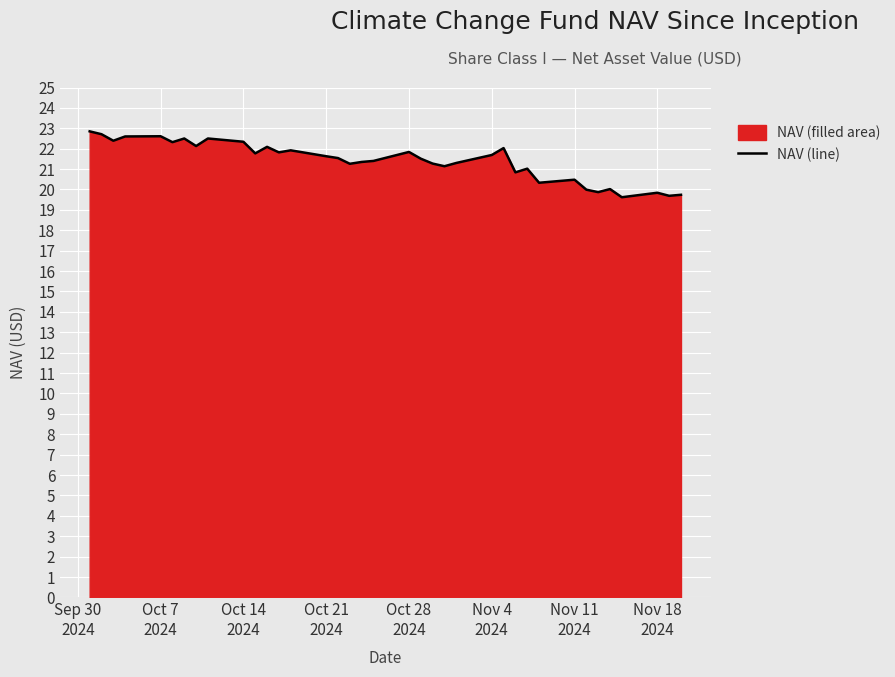

What is the difference between the maximum and minimum values?

3.2